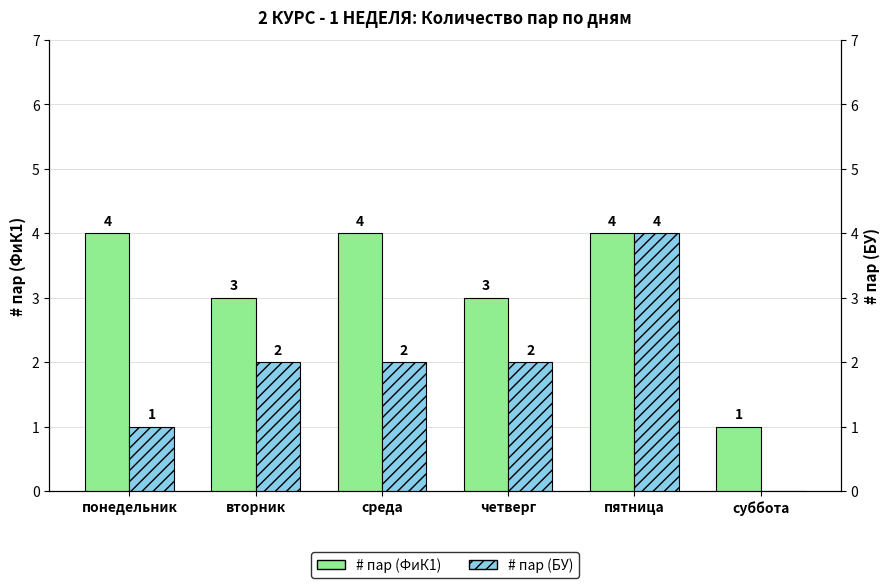

Rank the categories by # пар (ФиК1) value from lowest to highest.

суббота, вторник, четверг, понедельник, среда, пятница